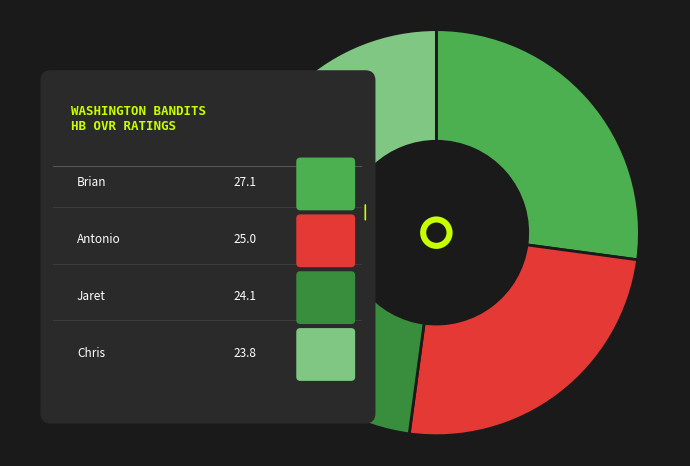

Combined, do Antonio and Chris account for over 50%?

No